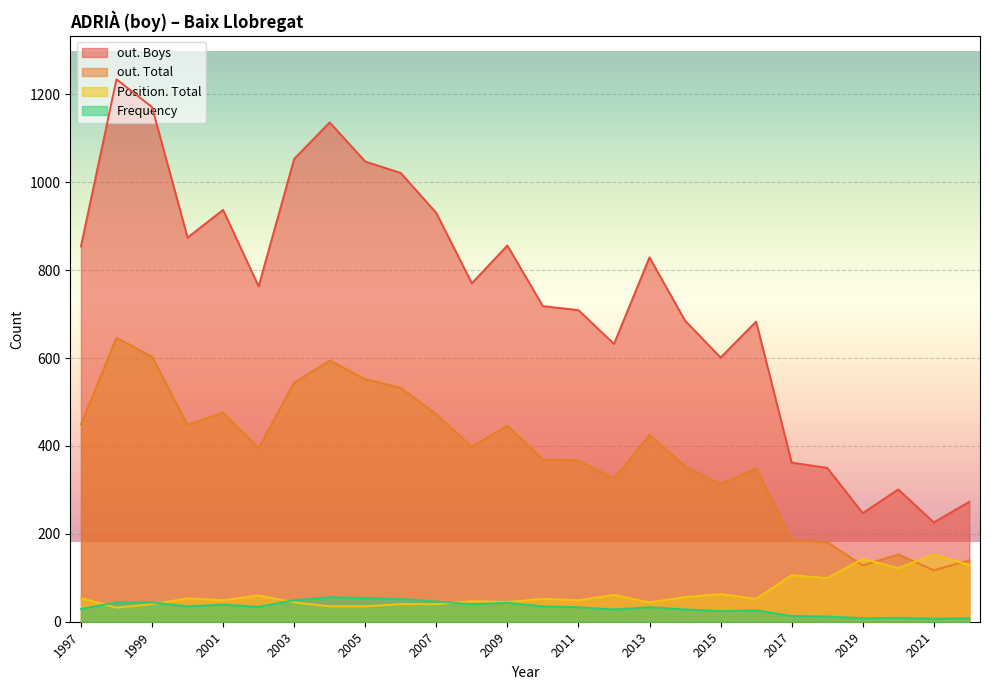

Does the chart display data point markers on the line(s)?

No